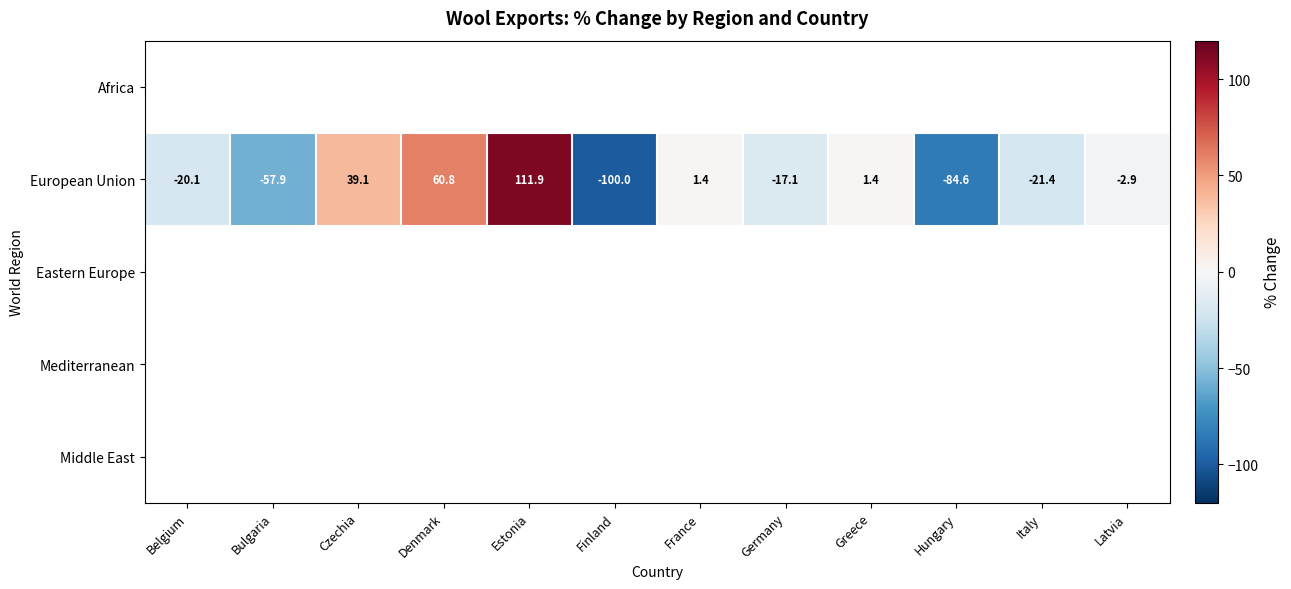

What is the difference between the second highest and second lowest values in the European Union series?

145.4